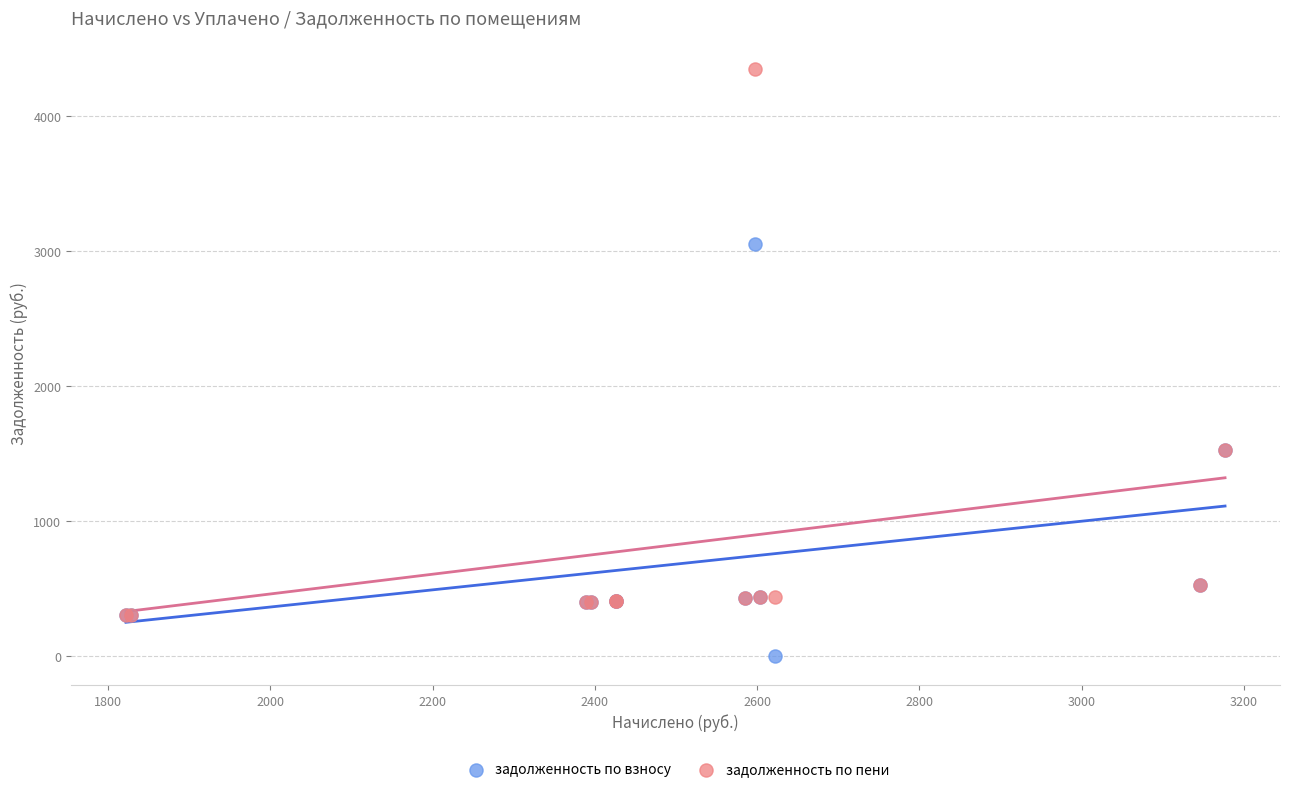

In the задолженность по пени series, what Y value is closest to 2325?

1528.4